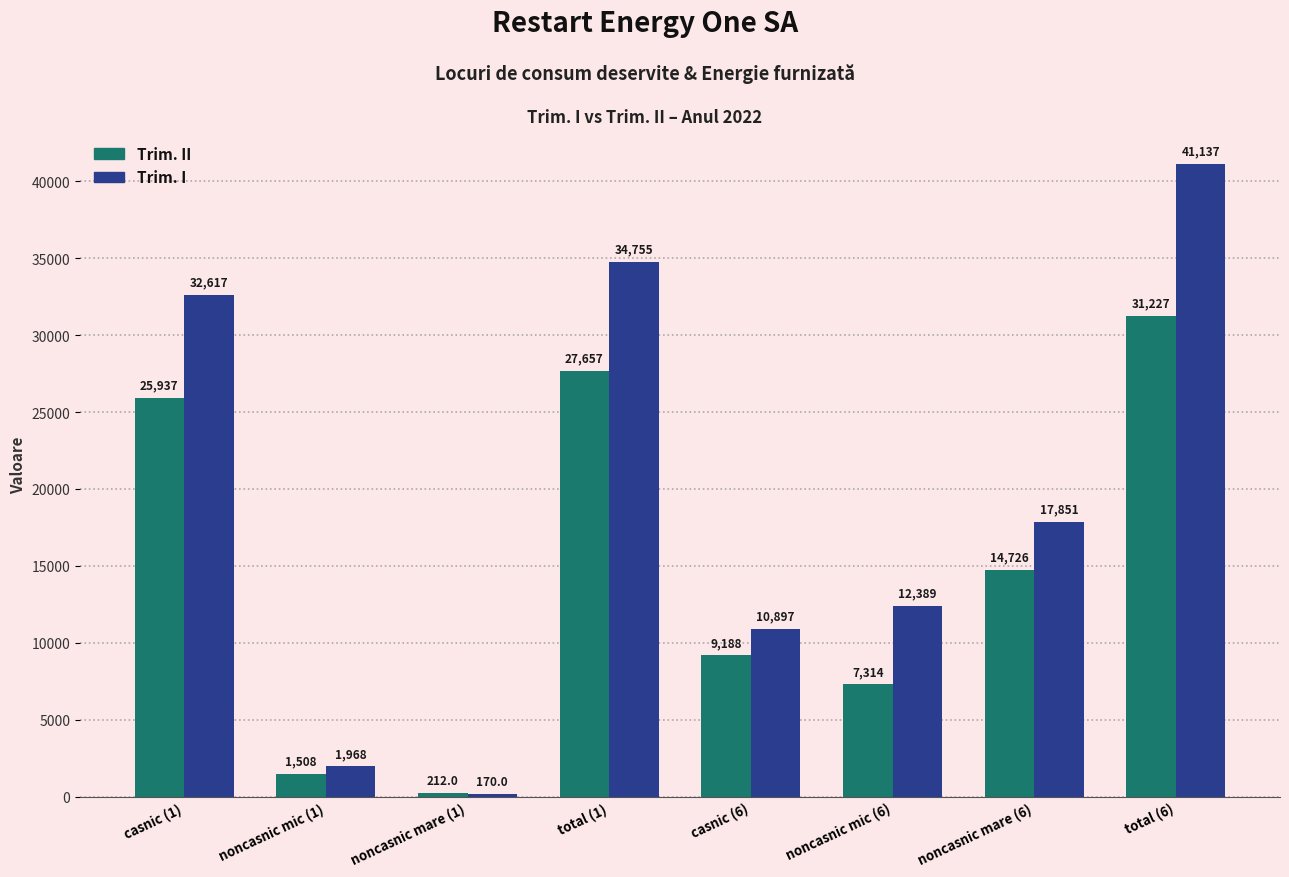

The Trim. I series shows 667.1 at noncasnic mic (1). True or false?

False